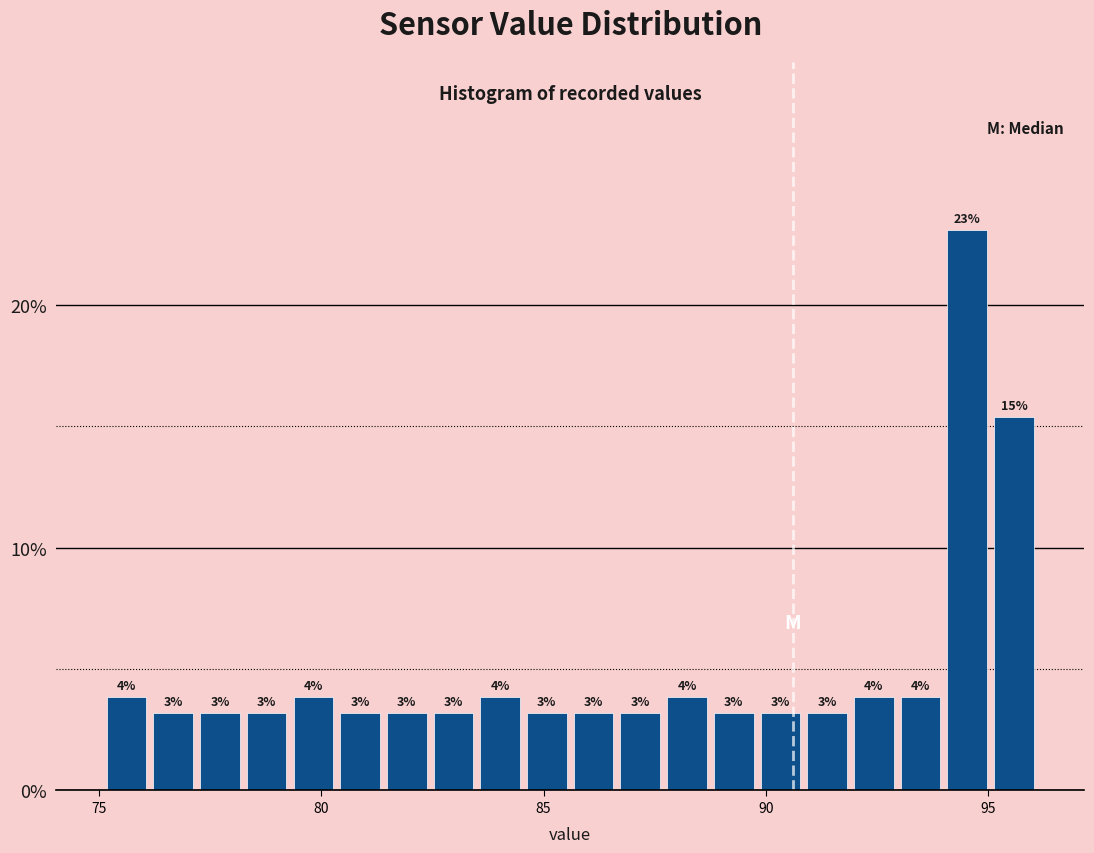

Read against the x-axis, roughly where is the centre of the tallest bar?

94.5